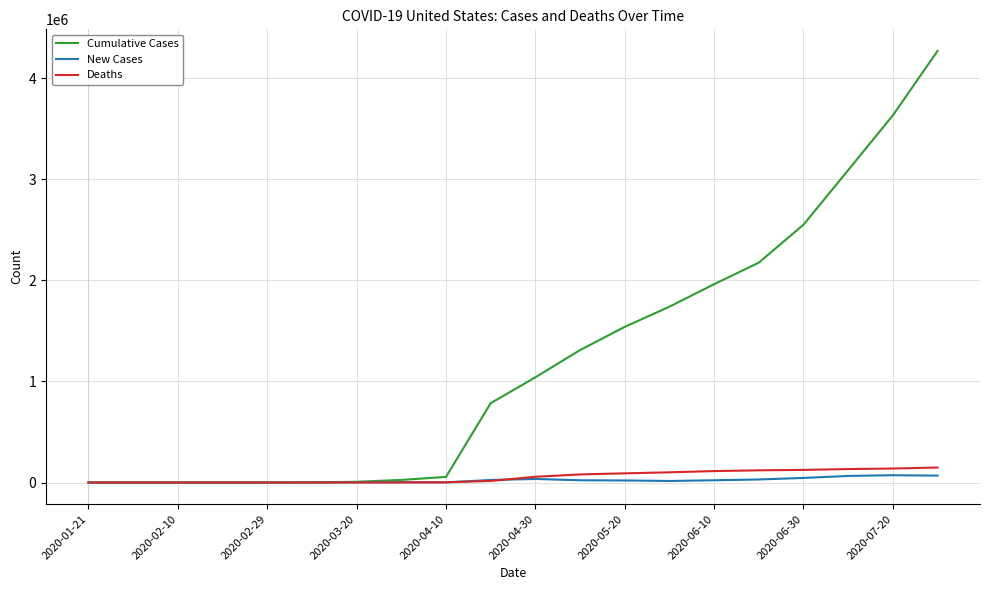

Which series has the largest total across all categories?

Cumulative Cases